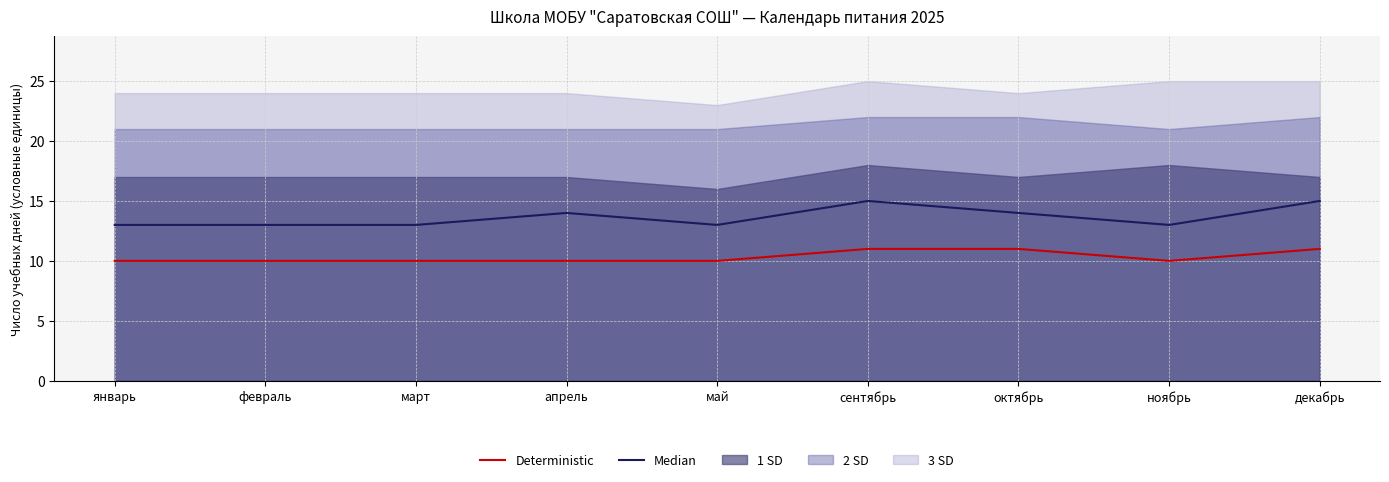

How many Median values are between 13 and 14?

7